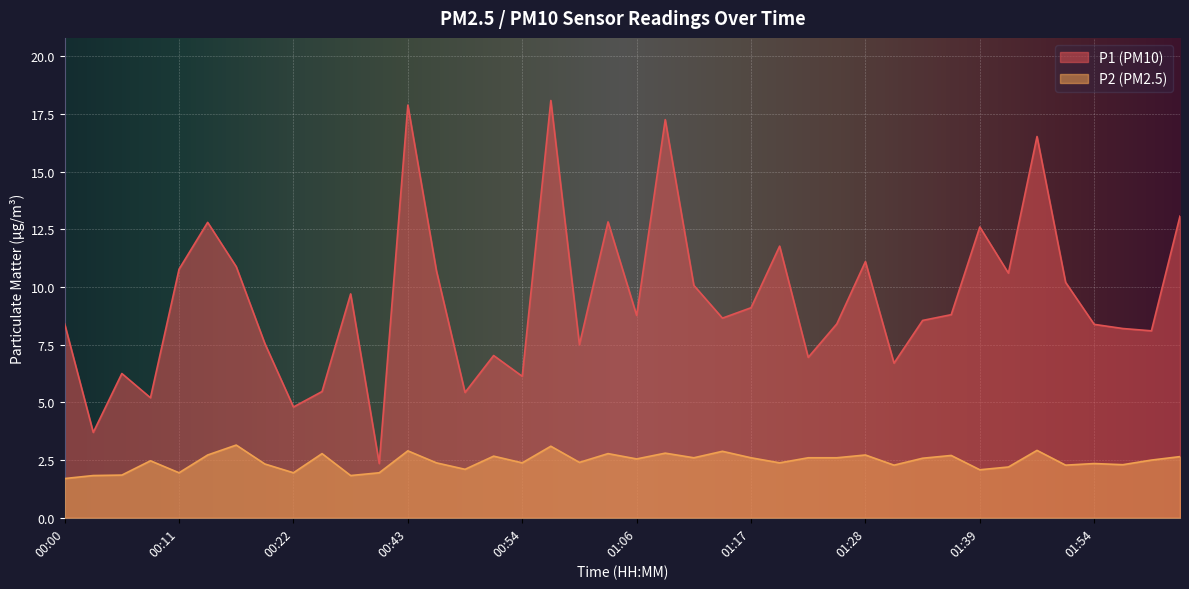

True or false: P2 and P1 intersect in this chart.

False